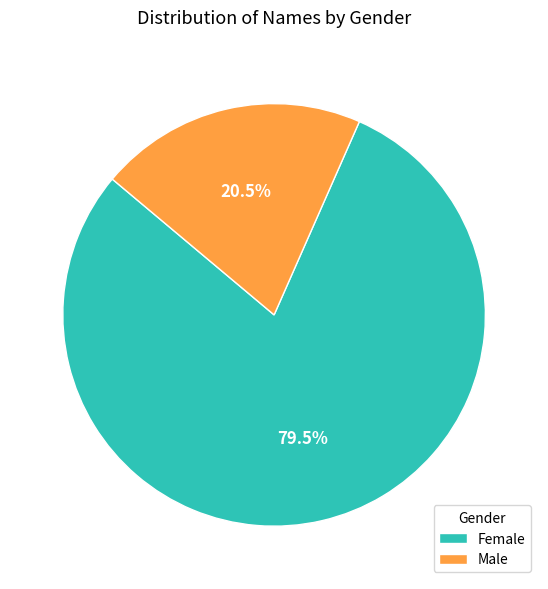

What is the ratio of the value at Female to the value at Male?

3.9